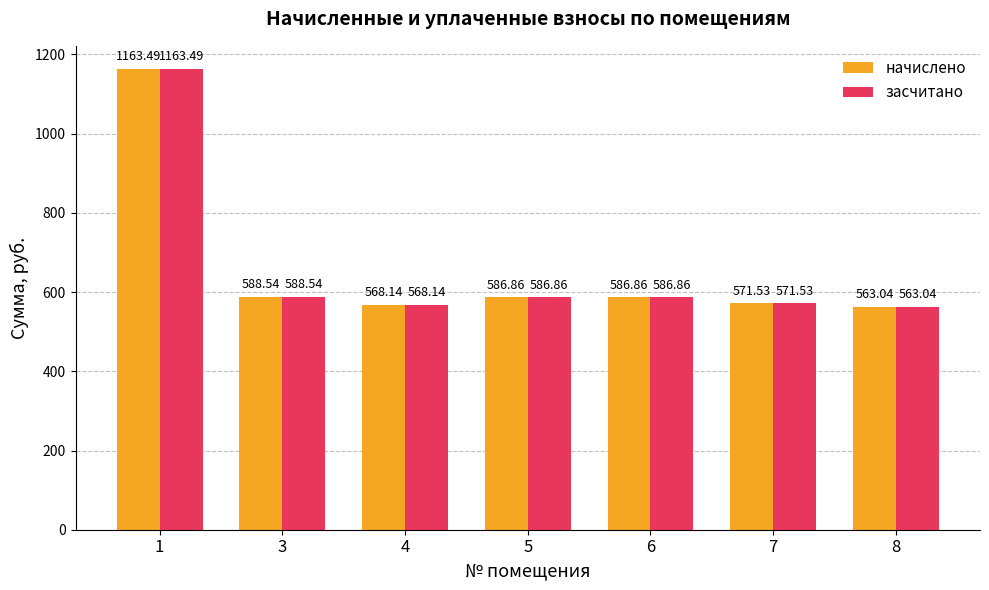

Are the bars horizontal?

No